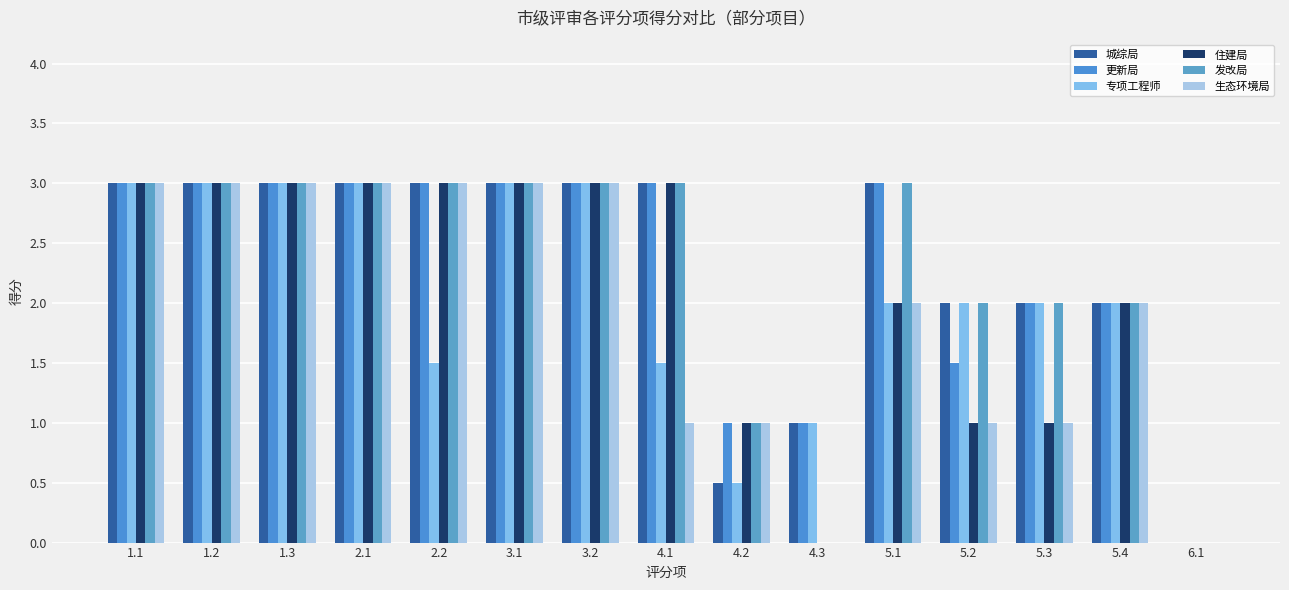

Is it true that 城综局 equals 4.1 at 5.1?

False